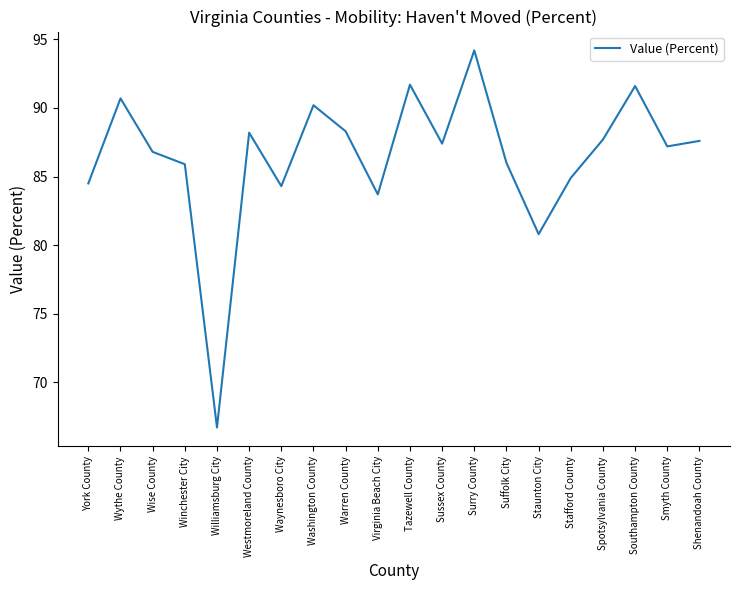

Read the value at Stafford County.

84.9